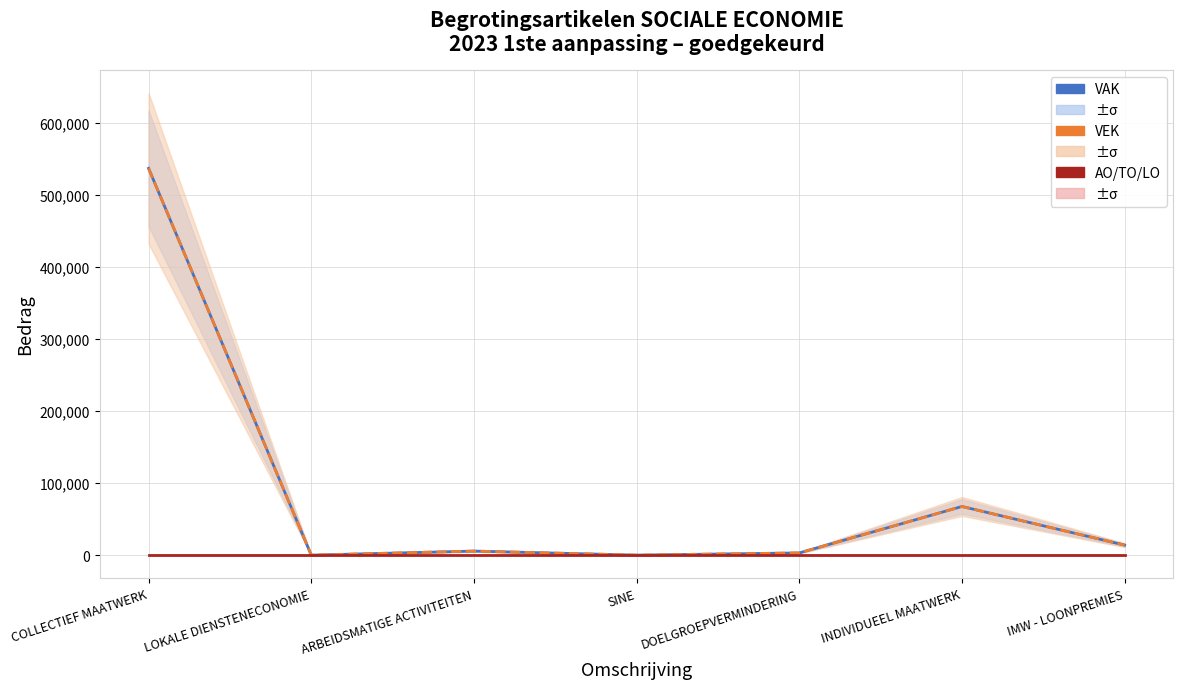

At how many categories does at least one series exceed 418293?

1